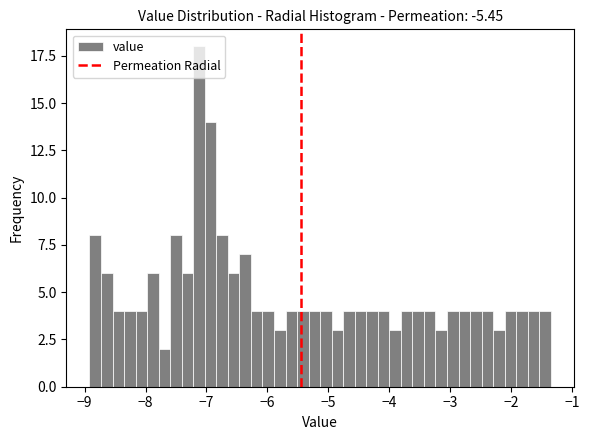

Around what value on the x-axis is the tallest bar? Give the approximate position of its centre, as read against the axis.

-7.1